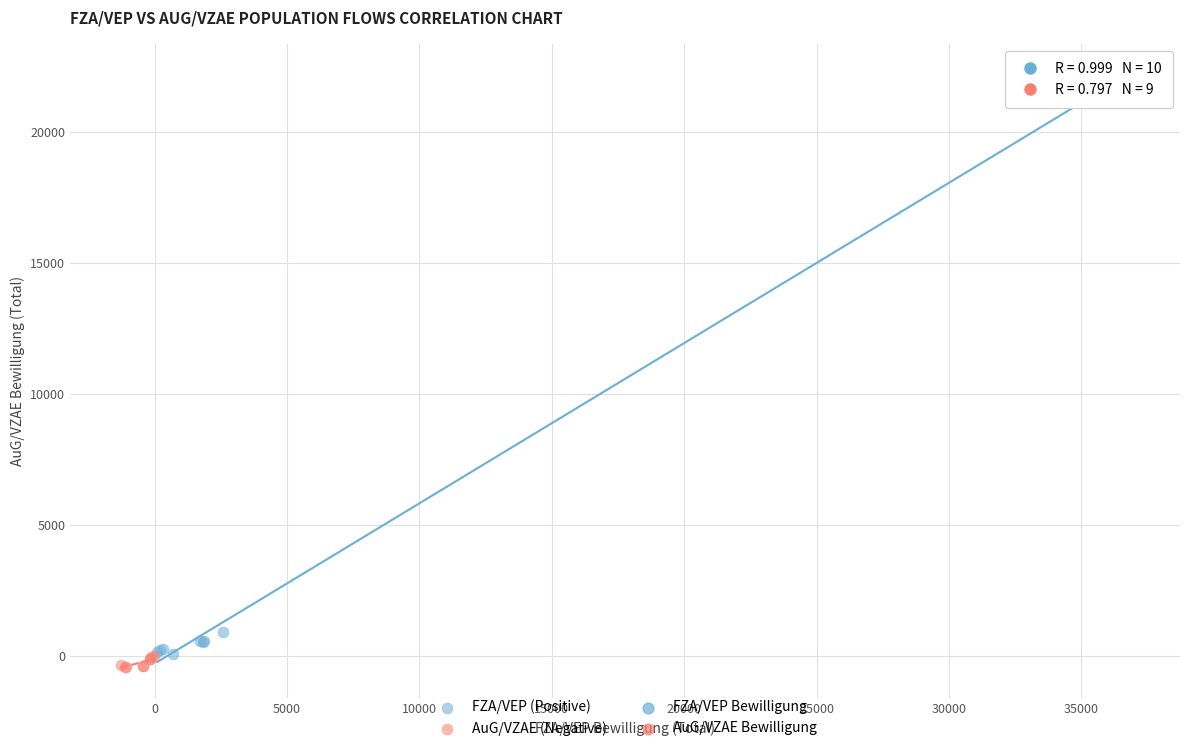

Which series has the widest spread of Y values?

FZA/VEP (Positive)